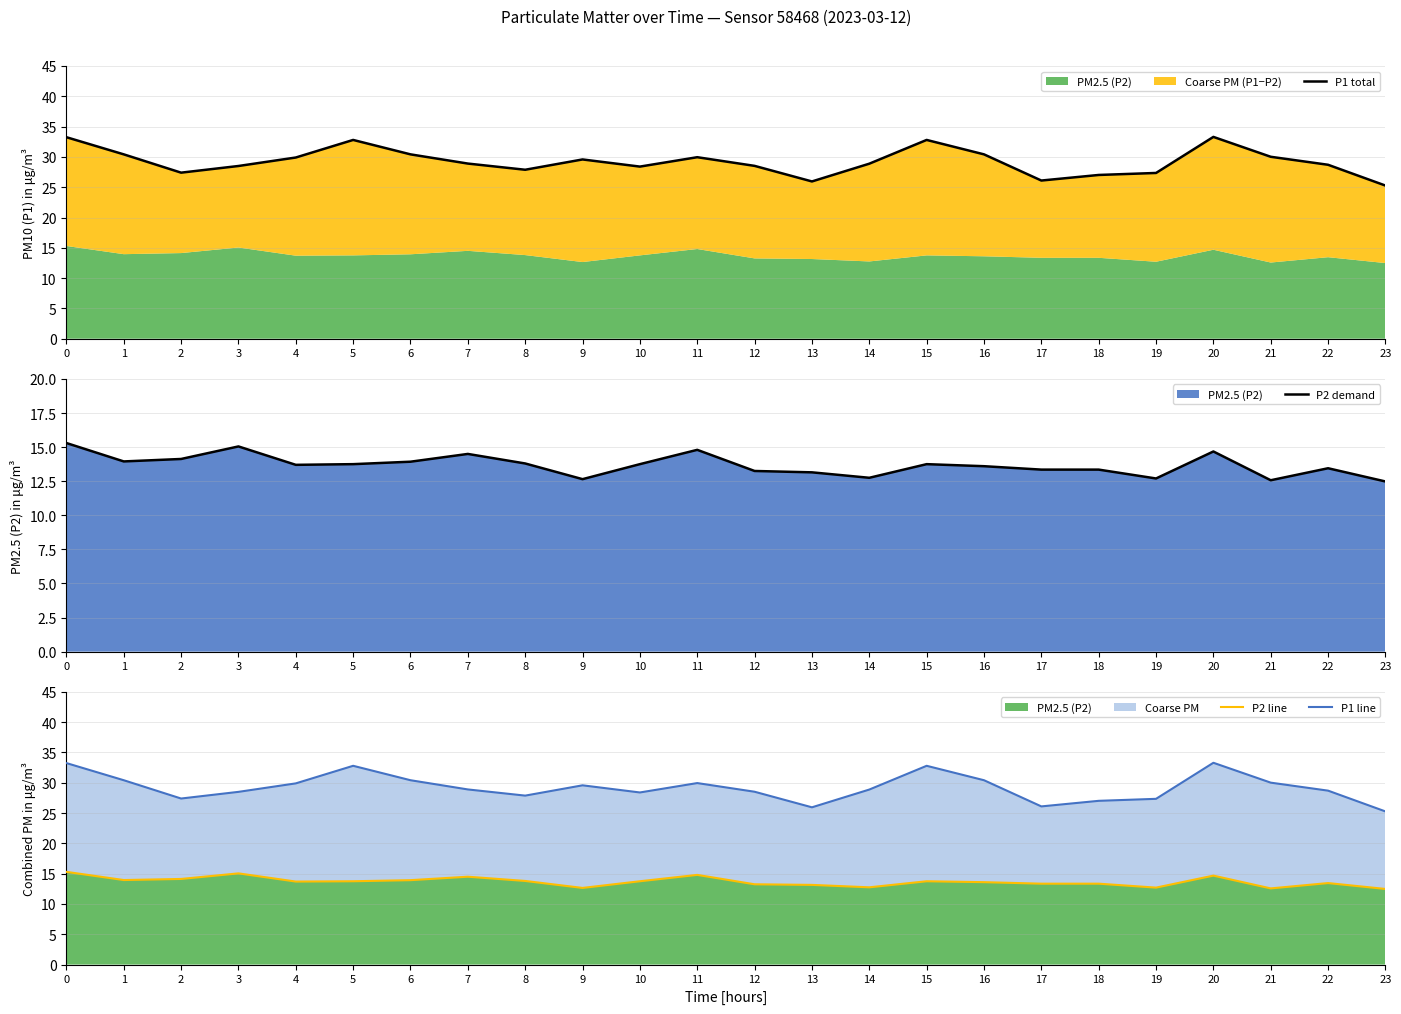

Which series has the largest range (max minus min)?

P1 total